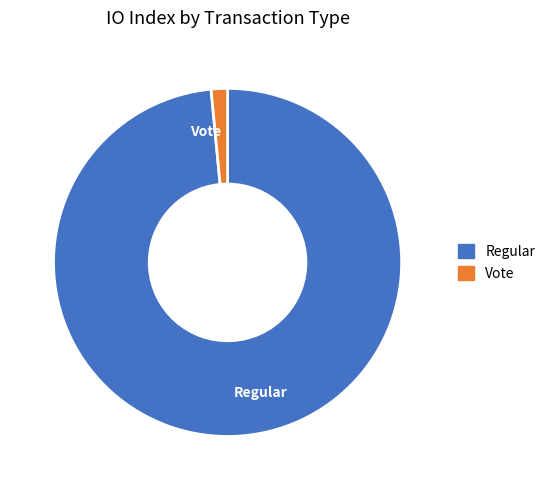

Rank the categories by value from highest to lowest.

Regular, Vote